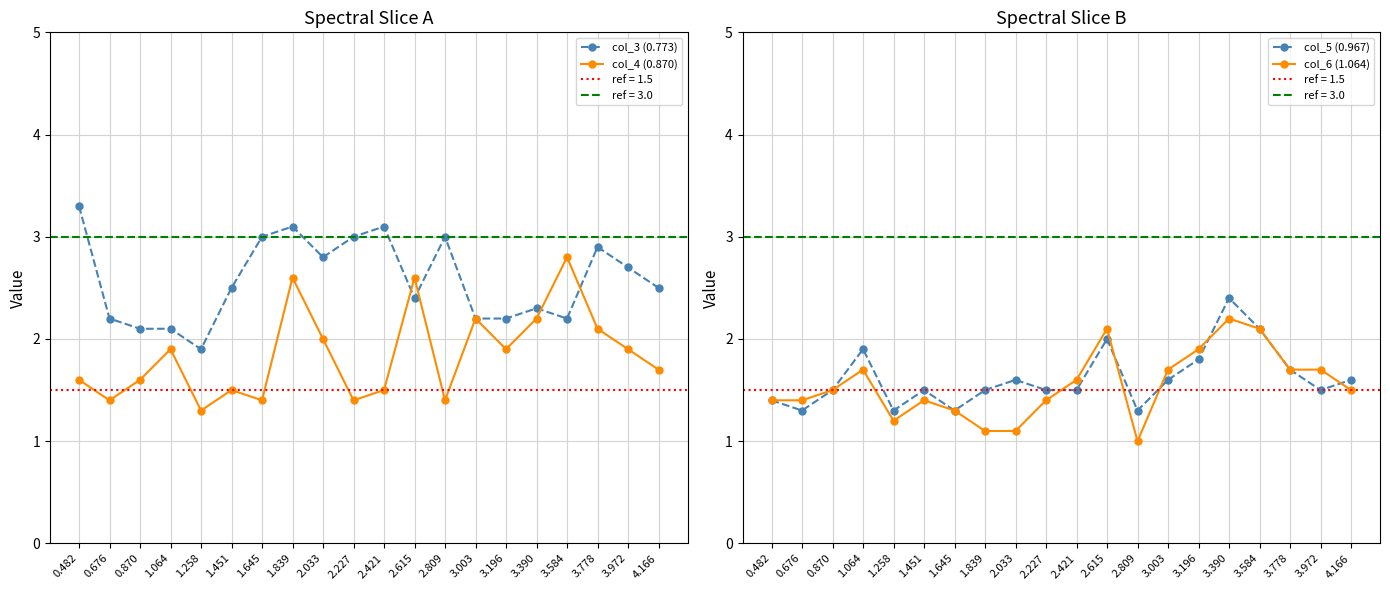

Where do col_6 (1.064) and col_5 (0.967) first cross each other?

2.227 and 2.421